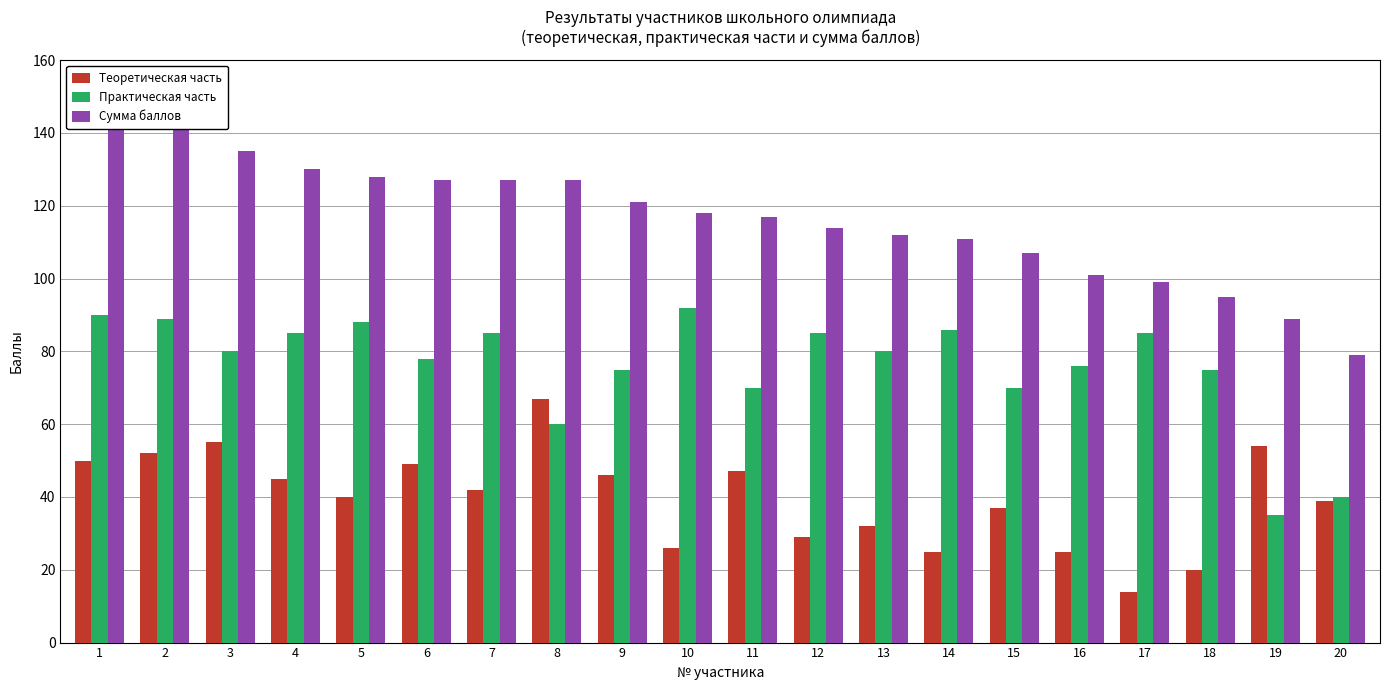

The Теоретическая часть series shows 47 at 11. True or false?

True